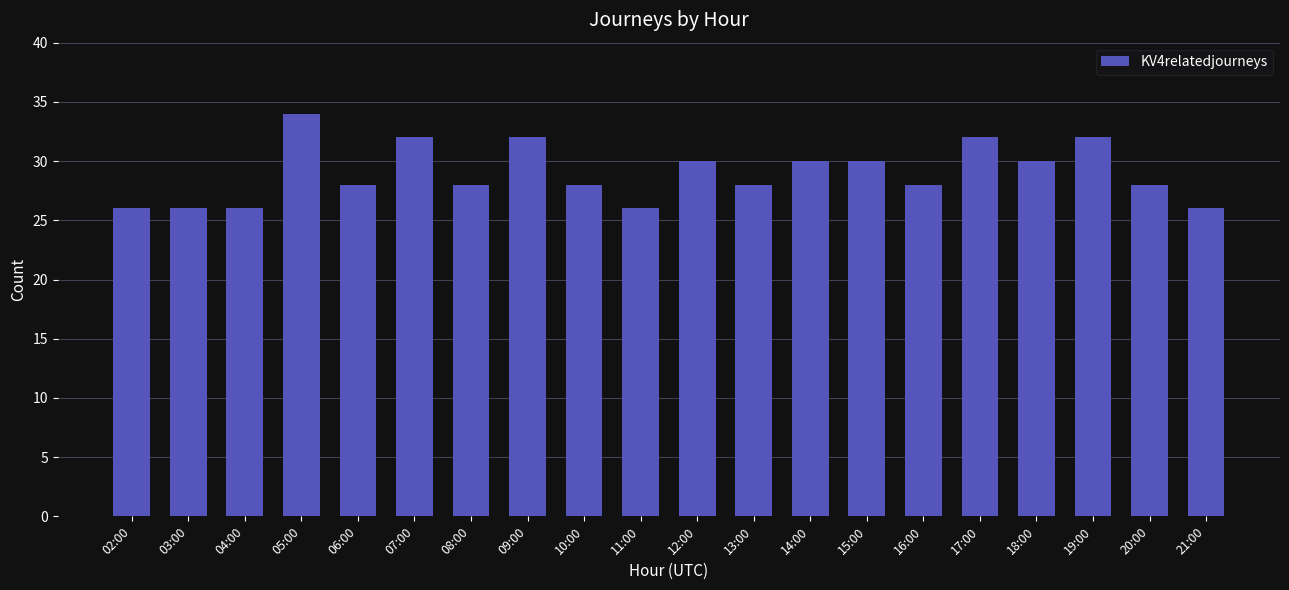

Which category has the highest value across all series?

05:00